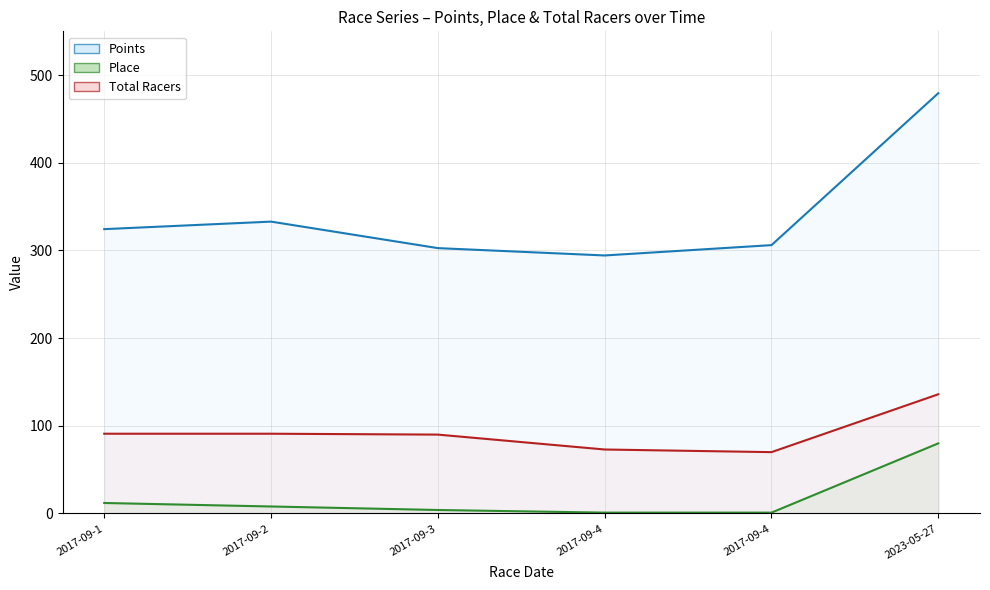

Between 2017-09-4 and 2017-09-1, which is larger?

2017-09-1